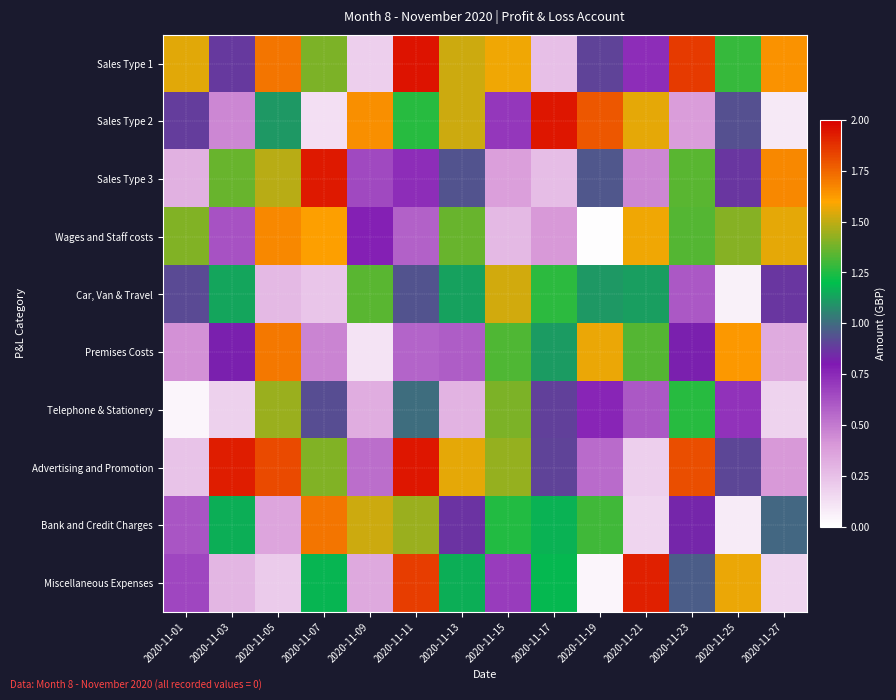

How many categories are shown in the chart?

14